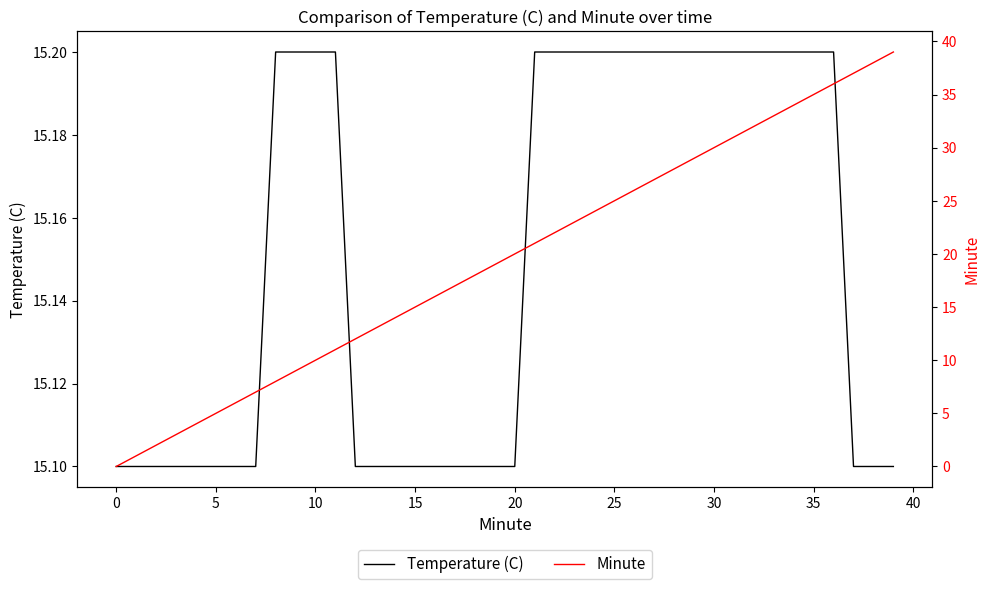

What is the spread (max minus min) of values at 39?

23.9